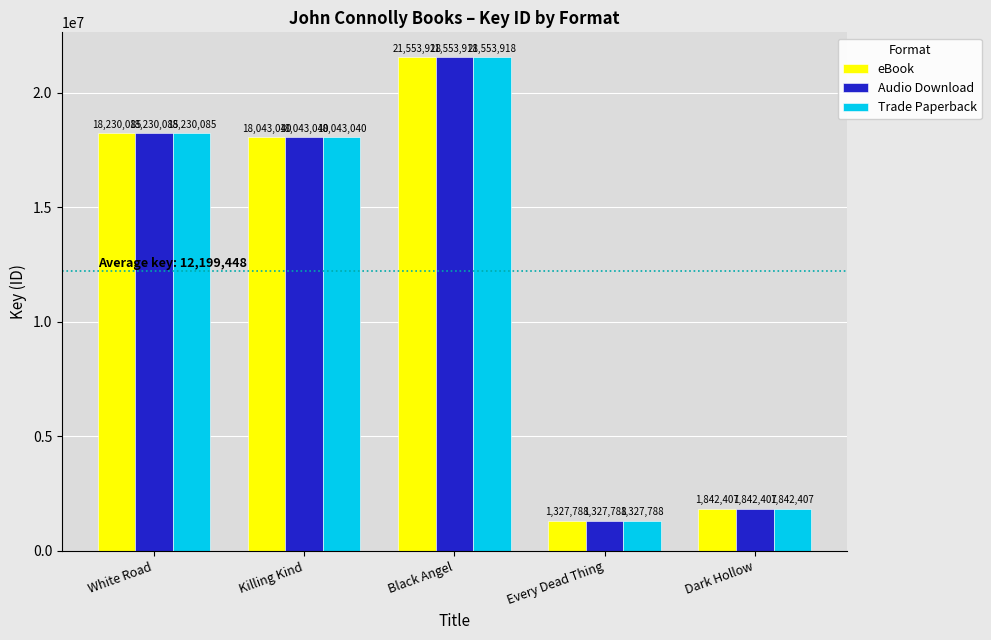

Is it true that Trade Paperback equals 2680025 at Dark Hollow?

False